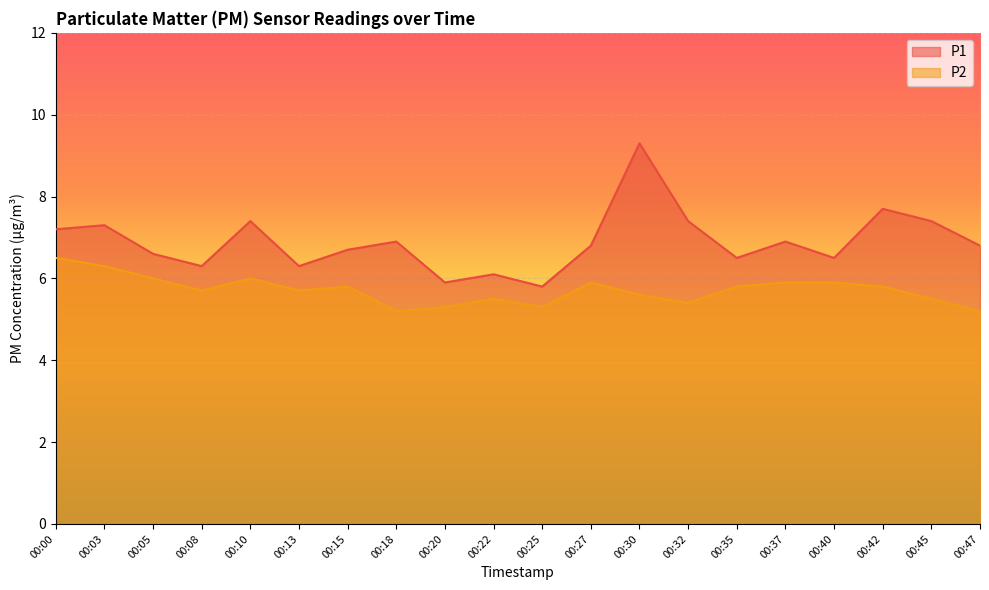

Reading left to right, extract all data points from this chart.

P1: 00:00=7.2	00:03=7.3	00:05=6.6	00:08=6.3	00:10=7.4	00:13=6.3	00:15=6.7	00:18=6.9	00:20=5.9	00:22=6.1	00:25=5.8	00:27=6.8	00:30=9.3	00:32=7.4	00:35=6.5	00:37=6.9	00:40=6.5	00:42=7.7	00:45=7.4	00:47=6.8
P2: 00:00=6.5	00:03=6.3	00:05=6.0	00:08=5.7	00:10=6.0	00:13=5.7	00:15=5.8	00:18=5.2	00:20=5.3	00:22=5.5	00:25=5.3	00:27=5.9	00:30=5.6	00:32=5.4	00:35=5.8	00:37=5.9	00:40=5.9	00:42=5.8	00:45=5.5	00:47=5.2